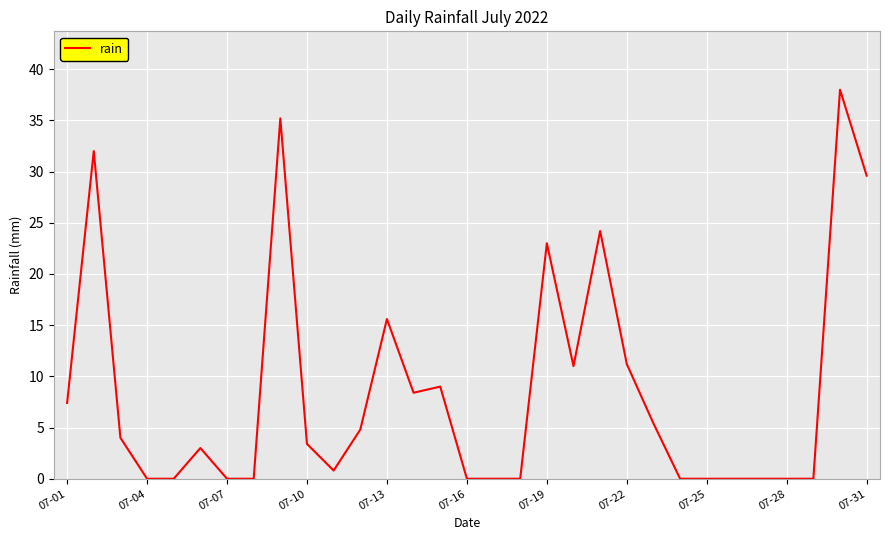

What is the greatest value displayed?

38.0